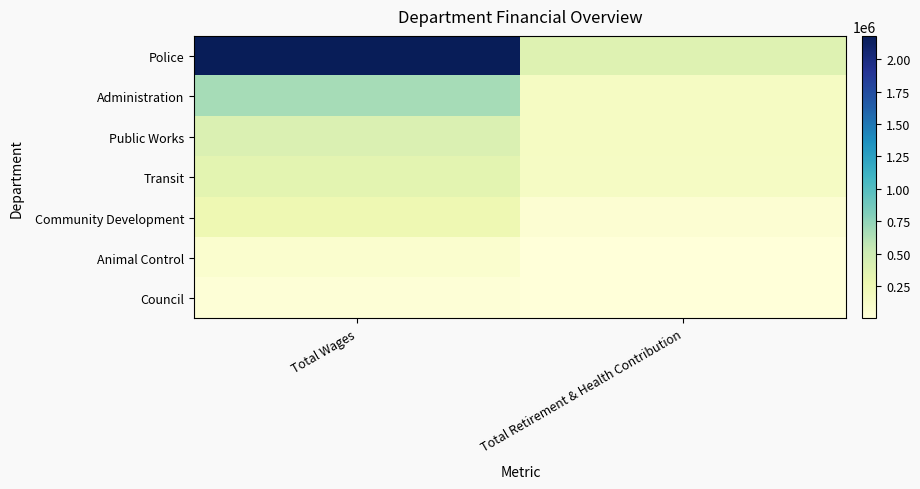

Reading left to right, list all the values displayed in this chart.

Police: Total Wages=2179731	Total Retirement & Health Contribution=382007
Administration: Total Wages=670655	Total Retirement & Health Contribution=147137
Public Works: Total Wages=406510	Total Retirement & Health Contribution=149343
Transit: Total Wages=346651	Total Retirement & Health Contribution=138349
Community Development: Total Wages=257848	Total Retirement & Health Contribution=45277
Animal Control: Total Wages=73040	Total Retirement & Health Contribution=4495
Council: Total Wages=24780	Total Retirement & Health Contribution=828